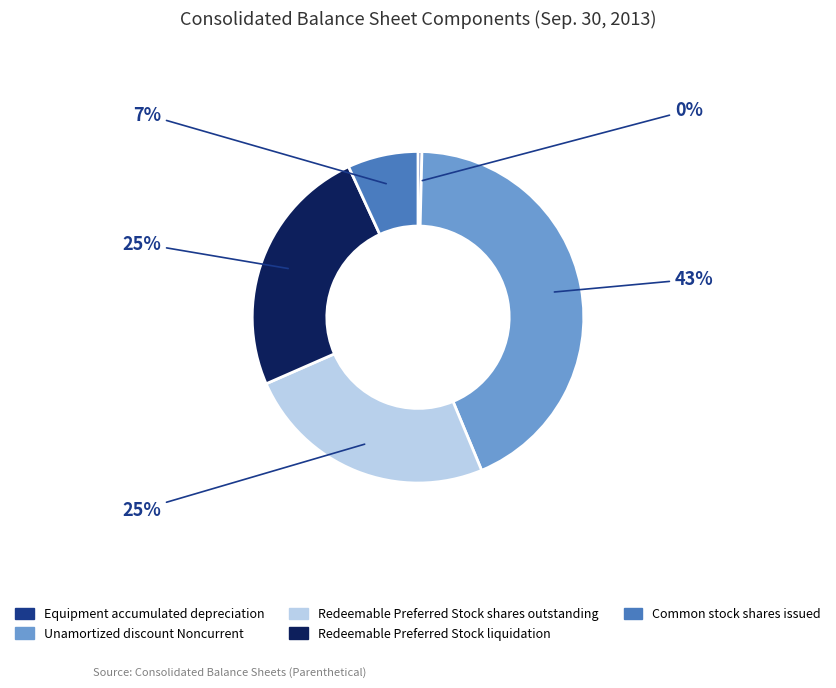

To the nearest percent, what is the combined percentage of Equipment accumulated depreciation and Redeemable Preferred Stock liquidation?

25%